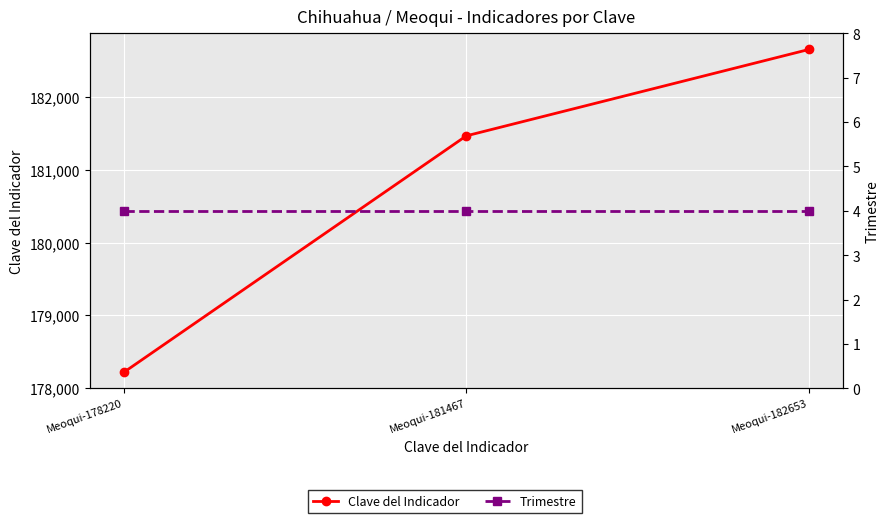

Which series changed the most between Meoqui-178220 and Meoqui-182653?

Clave del Indicador